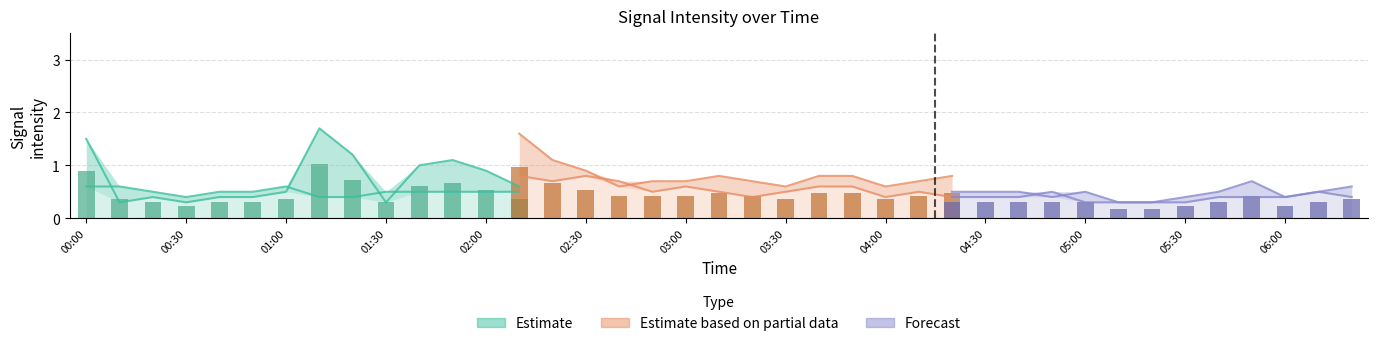

Reading left to right, extract all data points from this chart.

 11.205: 0.6	0.6	0.5	0.4	0.5	0.5	0.6	0.4	0.4	0.5	0.5	0.5	0.5	0.5	0.5	0.5	0.5	0.4	0.4	0.4	0.4	0.4	0.5	0.5	0.6	0.3	0.4	0.4	0.3	0.5	0.5	0.6	0.6	0.5	0.5	0.5	0.5	0.4	0.5
 11.058: 1.5	0.3	0.4	0.3	0.4	0.4	0.5	1.7	1.2	0.3	1.0	1.1	0.9	0.6	1.3	0.9	2.1	0.6	0.4	0.5	0.6	0.4	0.4	0.3	0.5	0.5	0.3	0.4	0.5	0.5	0.4	0.7	0.6	0.4	0.5	0.6	0.5	0.4	0.5
  2.047: 0.6	0.8	0.7	0.5	0.6	0.6	0.5	0.6	0.6	0.6	1.0	1.2	1.1	1.6	1.1	0.9	0.6	0.7	0.7	0.8	0.7	0.6	0.8	0.8	0.6	0.7	0.8	0.7	0.8	0.7	0.7	0.6	0.6	0.5	0.6	0.5	0.7	0.9	0.6
 10.024: 0.5	0.6	0.6	0.6	0.5	0.6	0.4	0.6	0.6	0.6	0.6	0.7	0.9	0.8	0.7	0.8	0.7	0.5	0.6	0.5	0.4	0.5	0.6	0.6	0.4	0.5	0.4	0.4	0.5	0.5	0.5	0.5	0.4	0.5	0.5	0.4	0.5	0.7	0.5
 10.171: 1.0	0.7	0.7	0.7	0.7	0.5	0.5	0.5	0.5	0.4	0.4	0.5	0.5	0.5	0.4	0.4	0.5	0.4	0.5	0.4	0.6	0.5	0.9	1.0	0.9	0.6	0.5	0.5	0.5	0.4	0.5	0.3	0.3	0.4	0.5	0.7	0.4	0.5	0.6
 10.467: 0.5	0.5	0.5	0.5	0.4	0.5	0.4	0.5	0.7	0.5	0.5	0.4	0.7	0.4	0.3	0.4	0.4	0.5	0.5	0.6	0.4	0.5	0.5	0.4	0.4	0.5	0.4	0.4	0.4	0.5	0.3	0.3	0.3	0.3	0.4	0.4	0.4	0.5	0.4